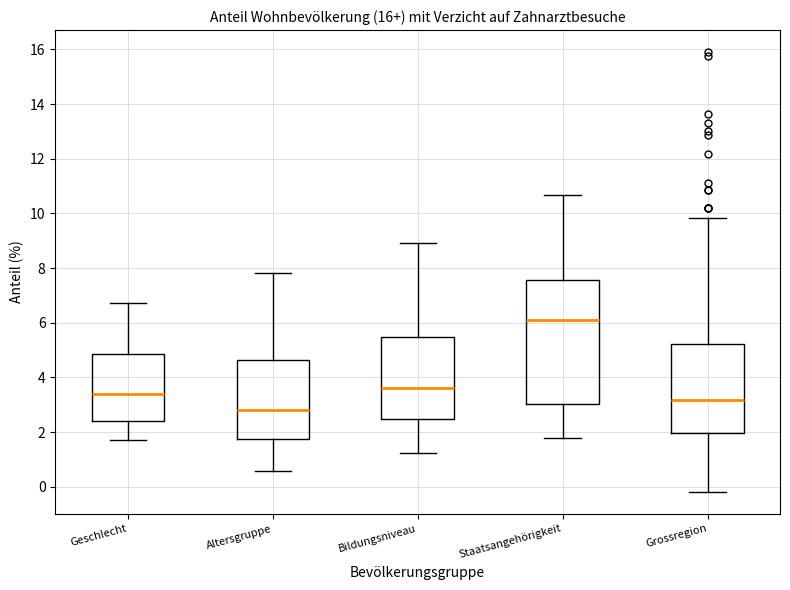

Where does the median line of the box for Grossregion sit on the y-axis? The values are not printed on the chart, so give them approximately, as read against the axis.

3.2